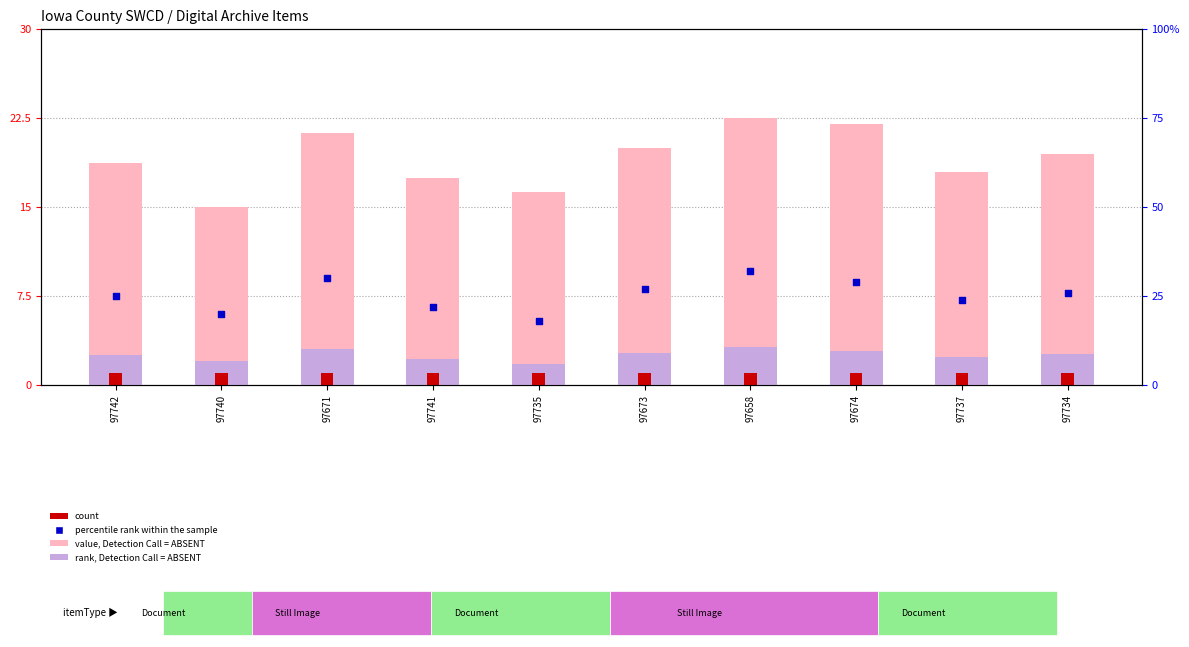

At which category is the sum across all series the highest?

97658